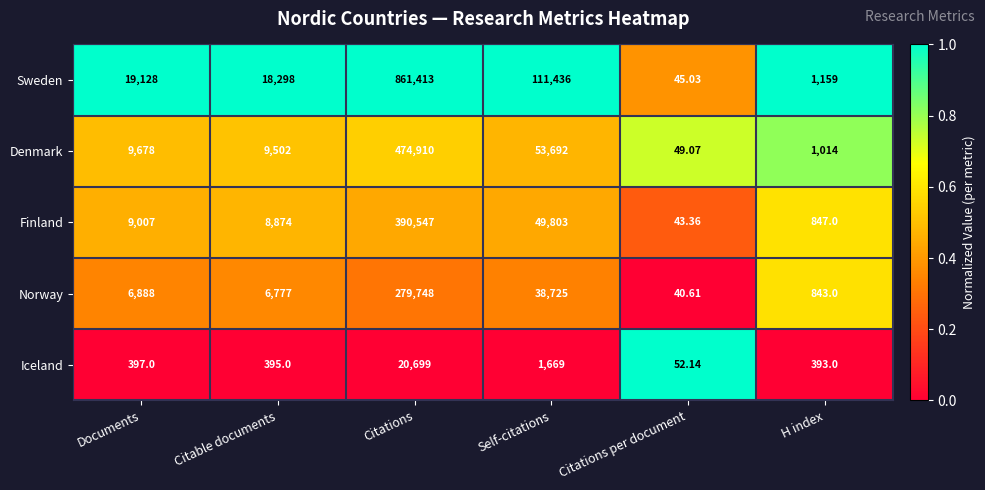

Rank the series at Citations per document from lowest to highest value.

Norway, Finland, Sweden, Denmark, Iceland